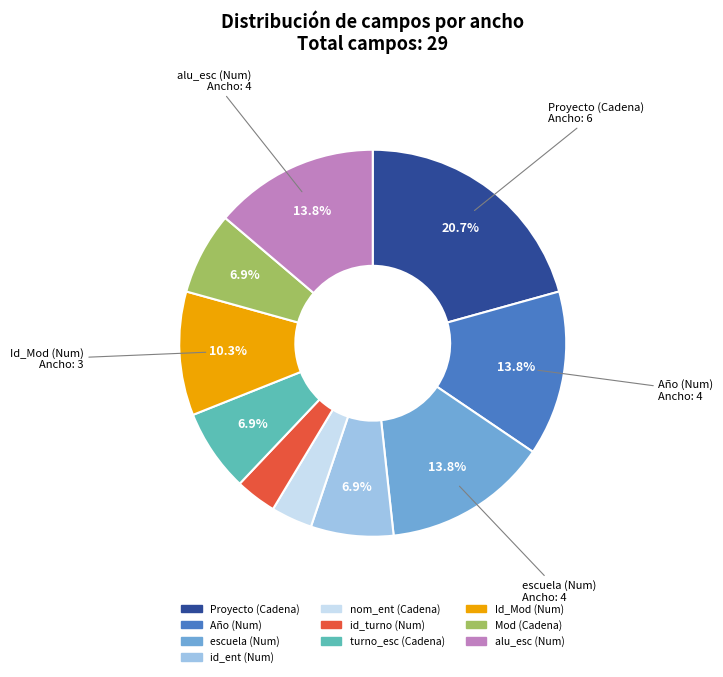

How many slices are in this pie chart?

10